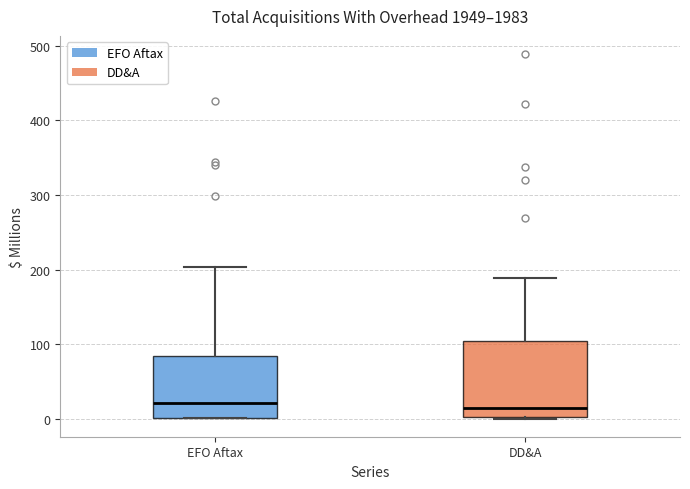

Comparing the boxes themselves (not the whiskers), which one is the tallest?

DD&A